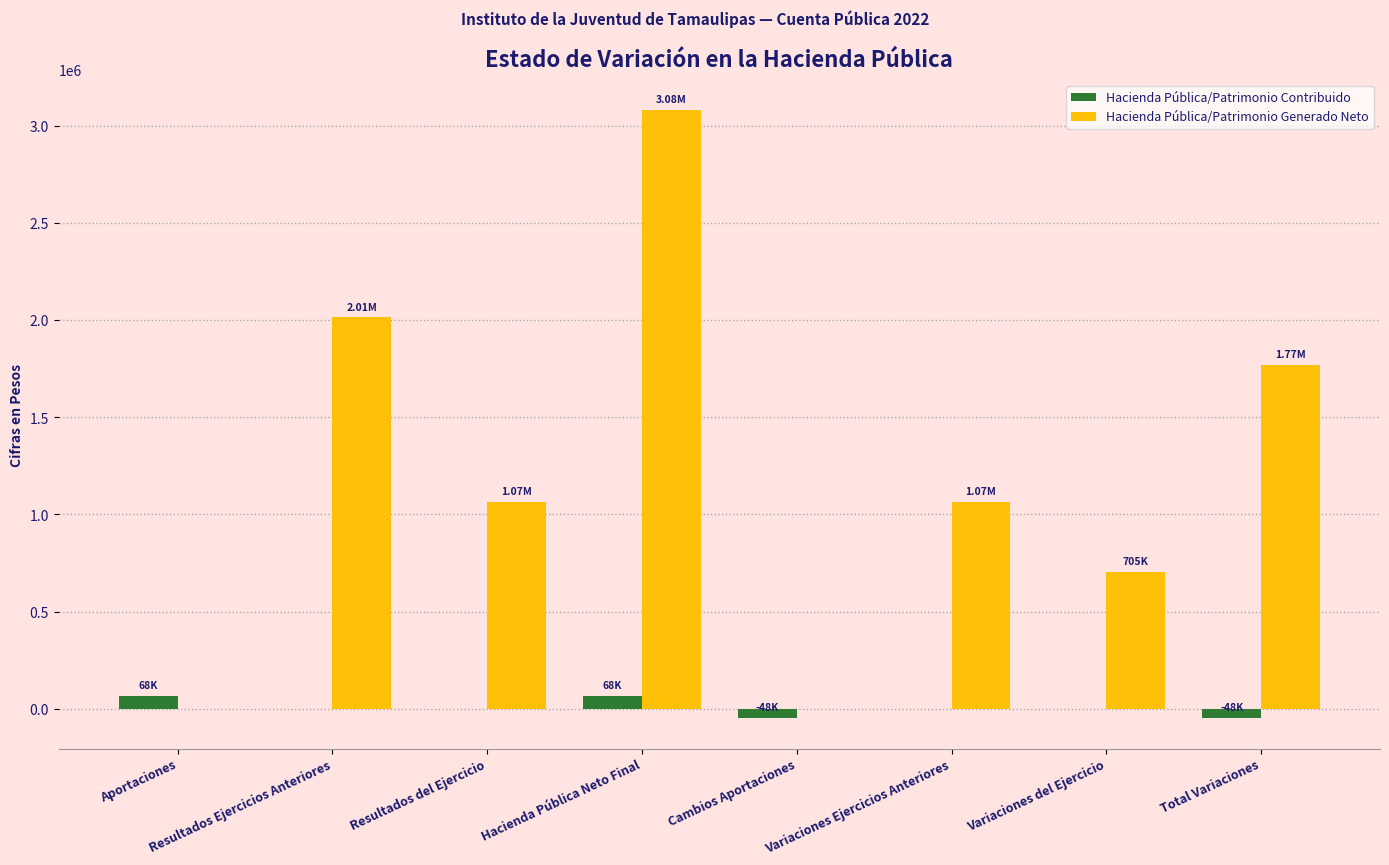

What is the average value of the Hacienda Pública/Patrimonio Contribuido series?

4903